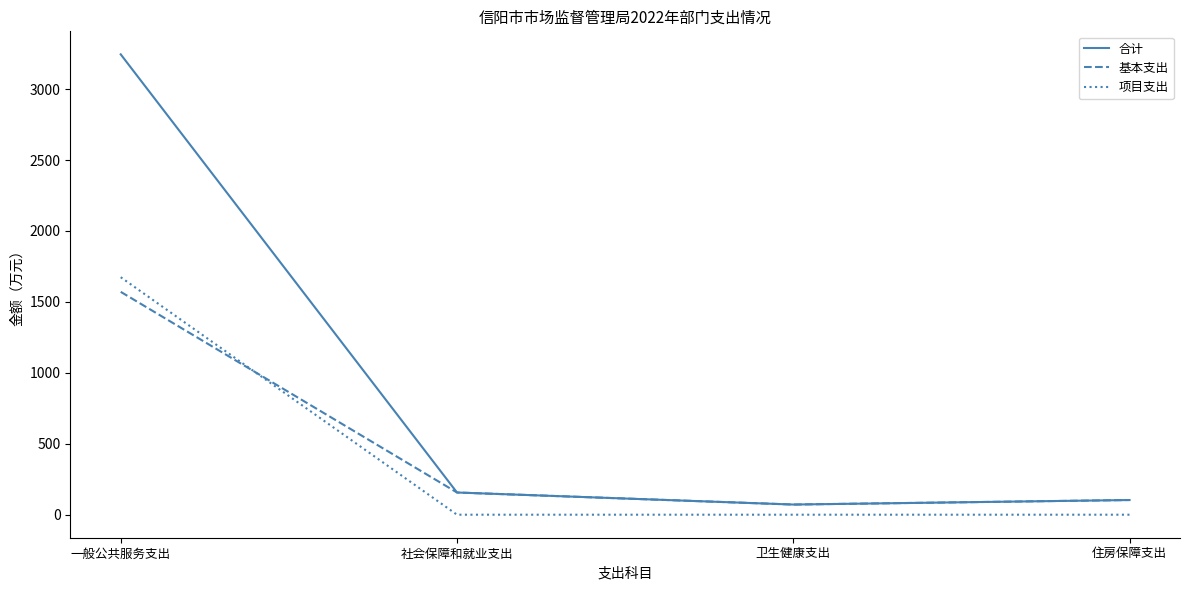

How many lines are shown in the chart?

3